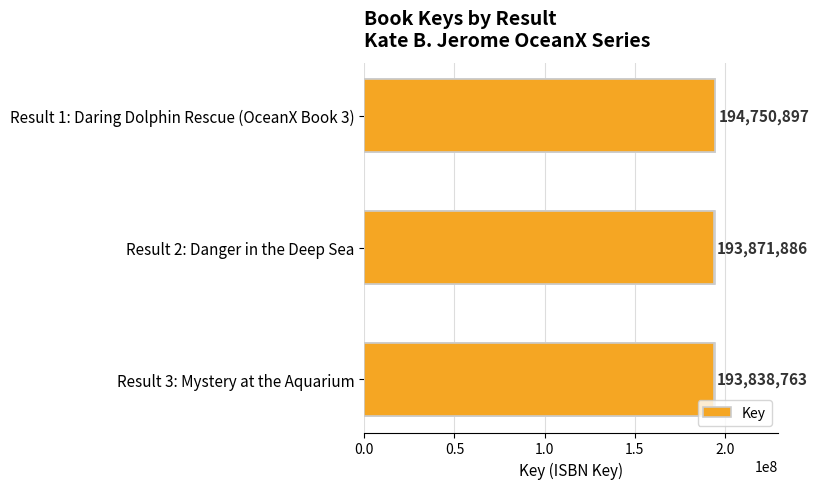

What is the change in value from 0.0 to 0.5?

-879011